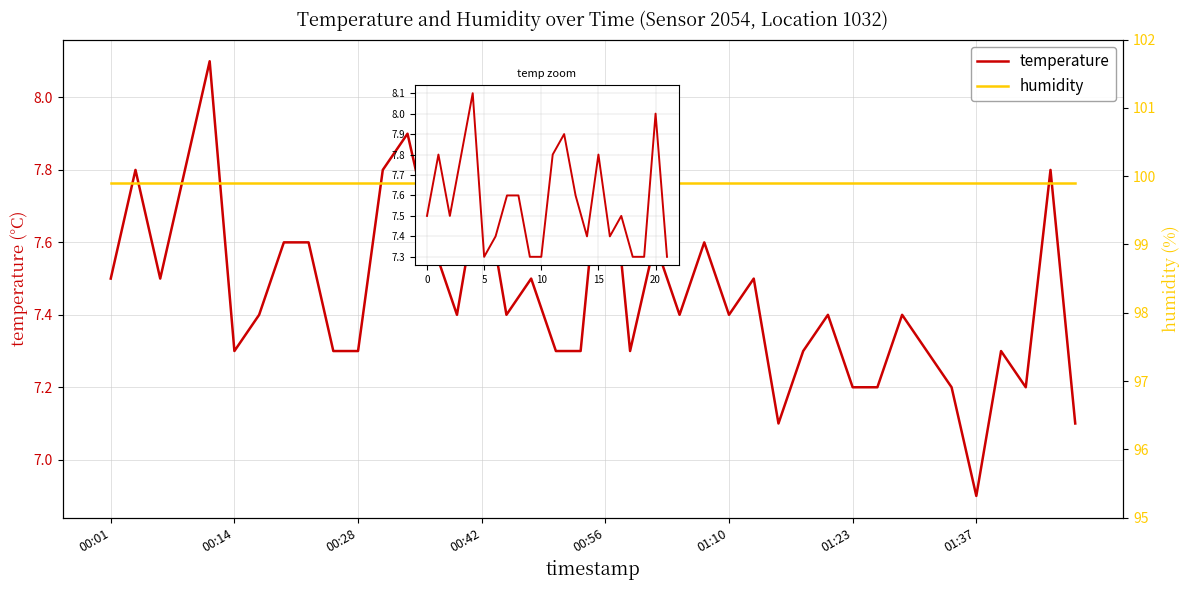

What is the sum of the values at 01:32 and 01:04?

14.7